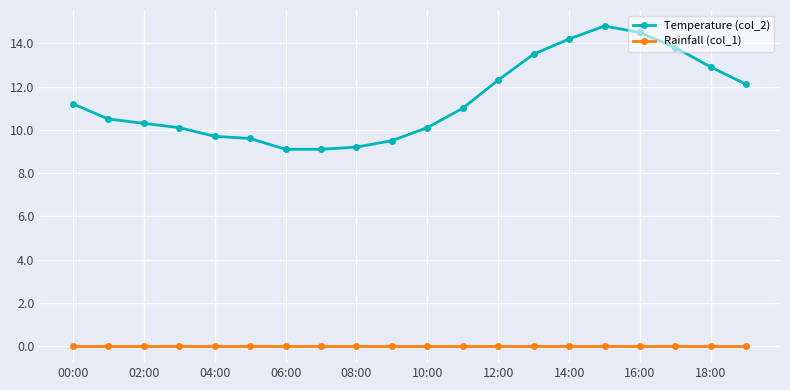

At how many categories does at least one series exceed 6?

20